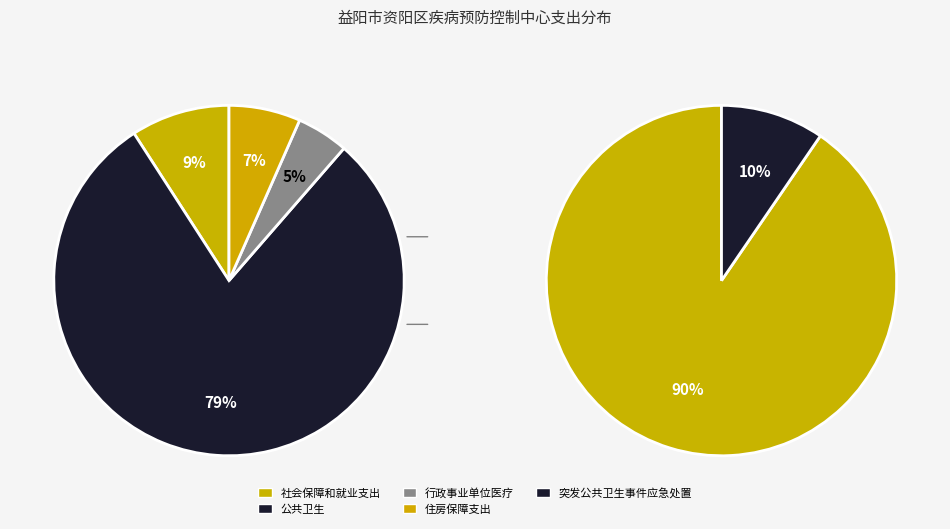

How many segments does this pie chart have?

4